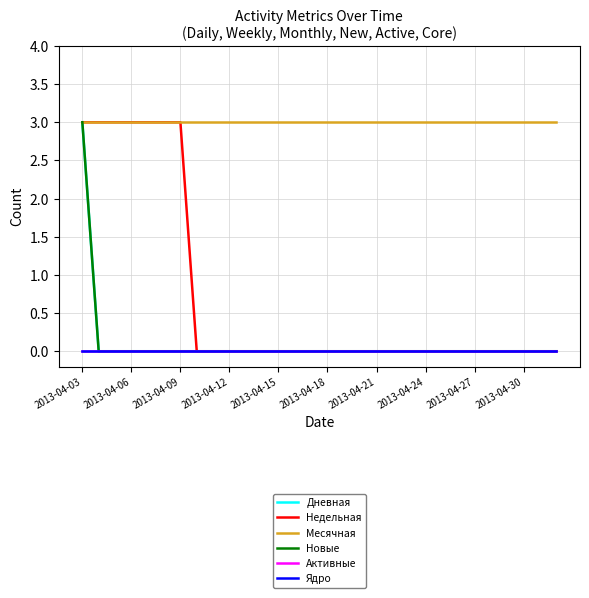

True or false: Ядро and Активные intersect in this chart.

False